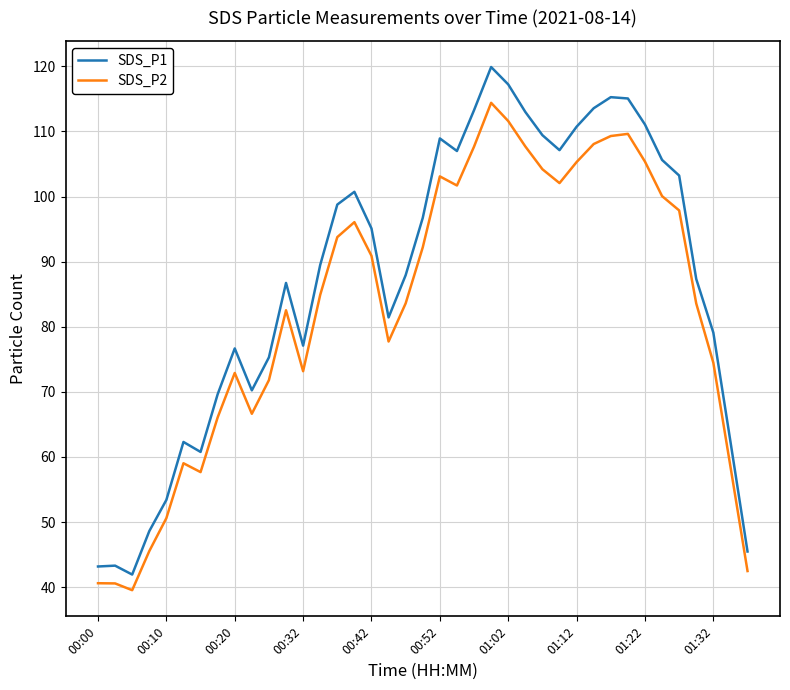

Which series has the largest total across all categories?

SDS_P1